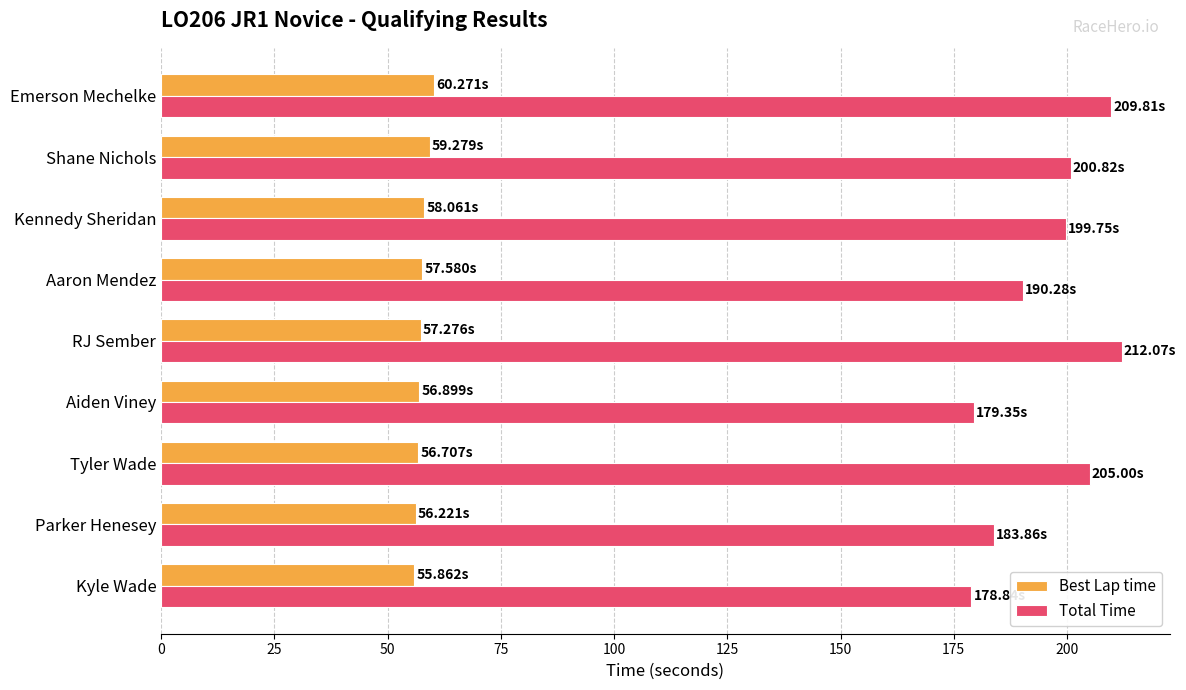

What is the sum of all Best Lap time values?

518.2